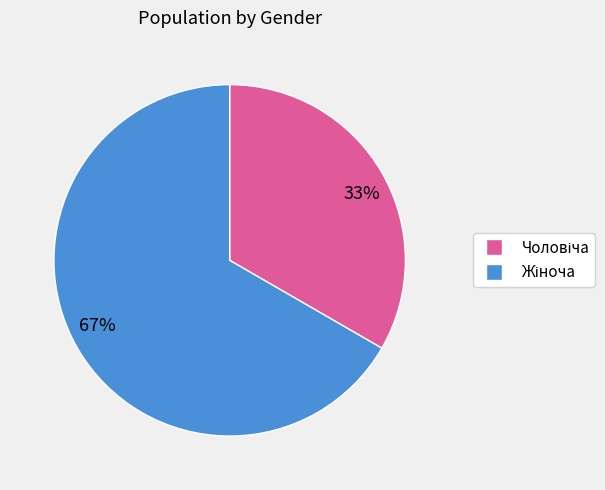

What is the largest slice in the pie chart?

67%